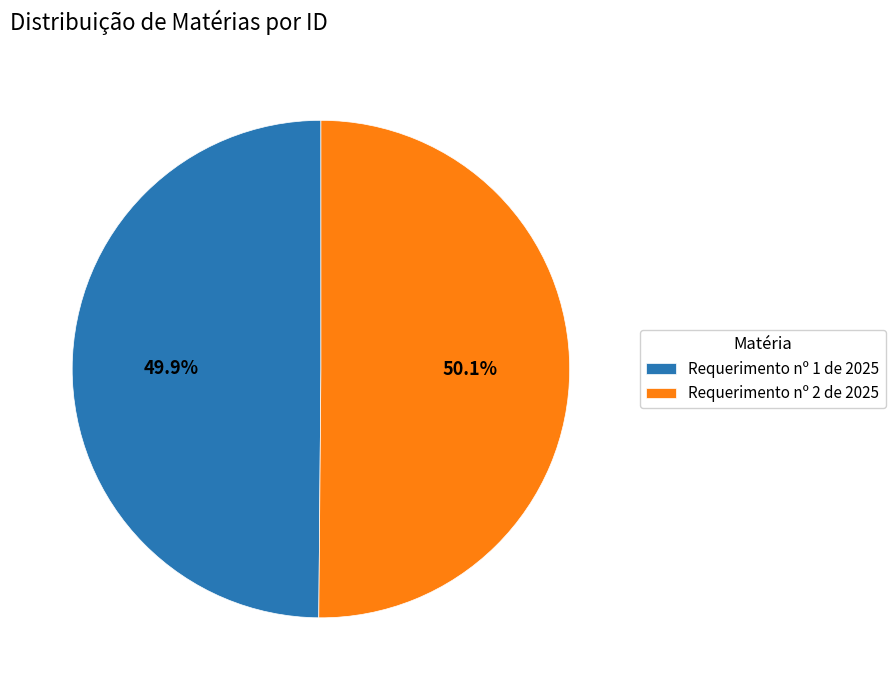

Count the number of slices in the pie.

2